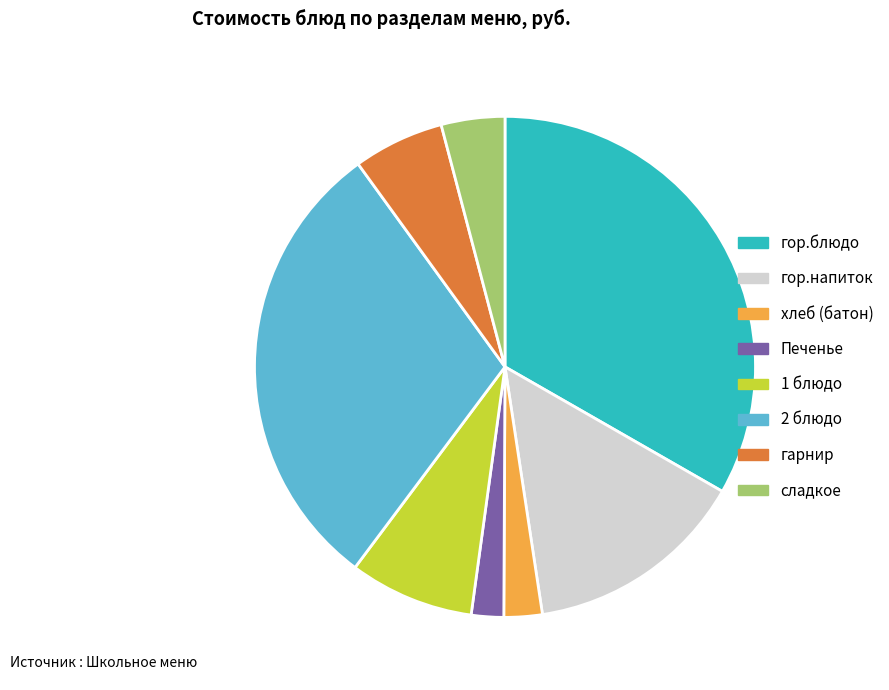

Approximately how many times larger is the value at хлеб (батон) compared to Печенье?

1.2